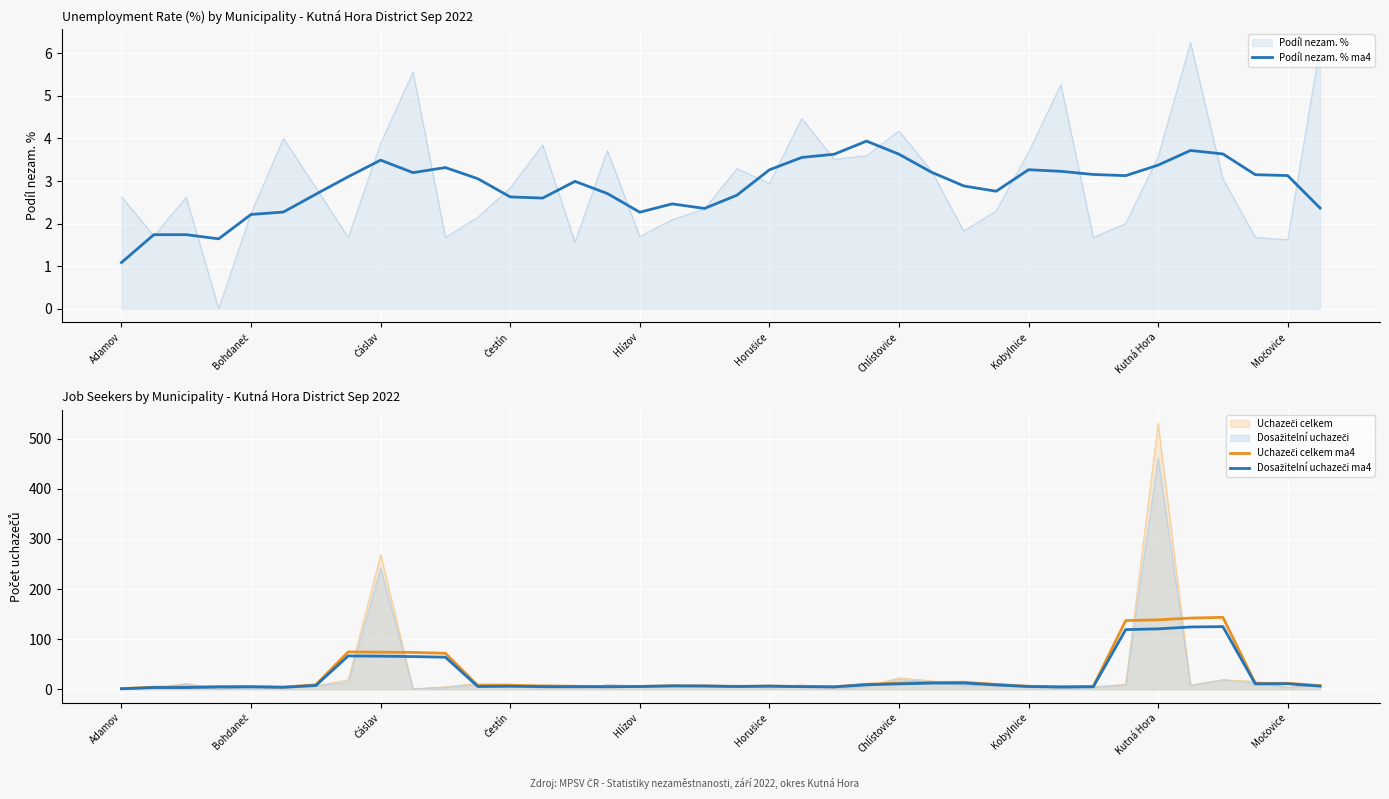

True or false: Uchazeči celkem ma4 and Podíl nezam. % ma4 intersect in this chart.

False